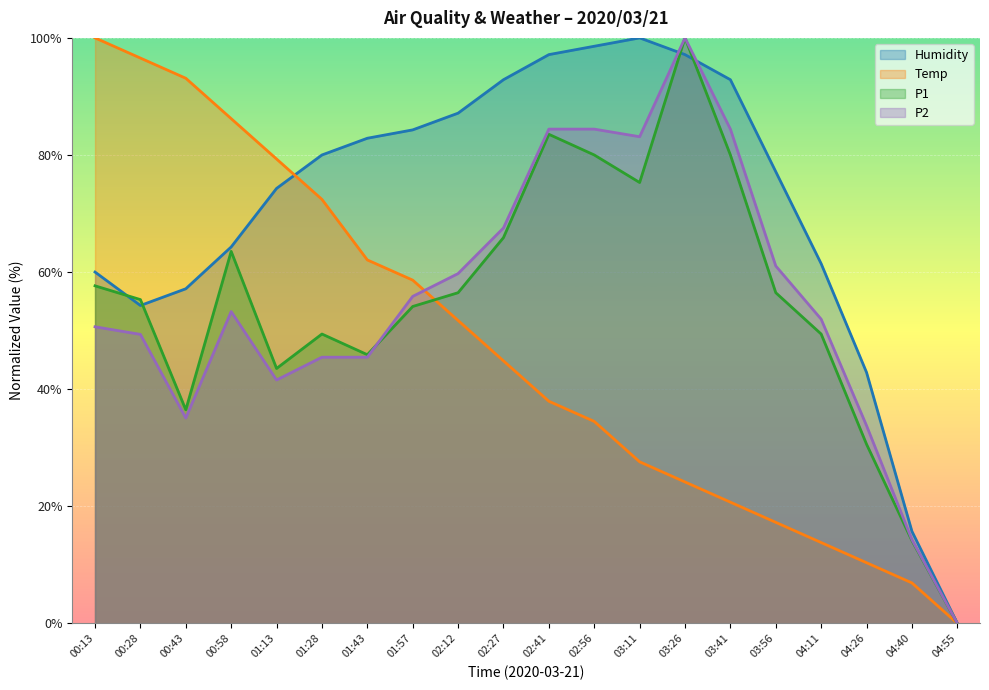

Rank the categories by Temp value from highest to lowest.

00:13, 00:28, 00:43, 00:58, 01:13, 01:28, 01:43, 01:57, 02:12, 02:27, 02:41, 02:56, 03:11, 03:26, 03:41, 03:56, 04:11, 04:26, 04:40, 04:55